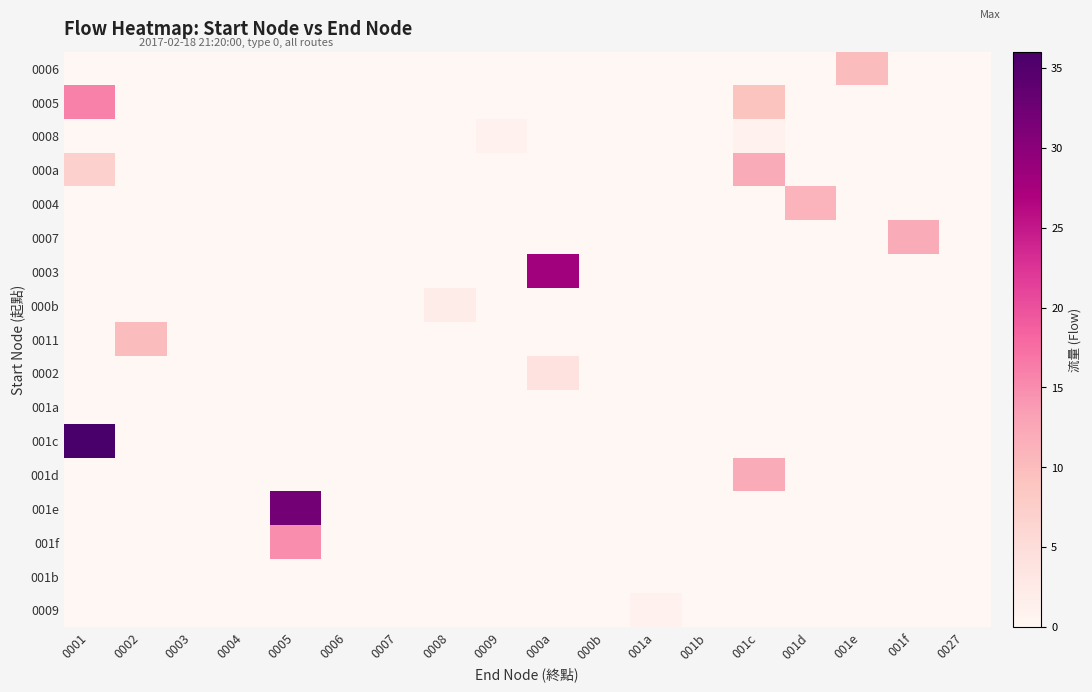

At 0003, list the series in order from largest to smallest.

0006, 0005, 0008, 000a, 0004, 0007, 0003, 000b, 0011, 0002, 001a, 001c, 001d, 001e, 001f, 001b, 0009